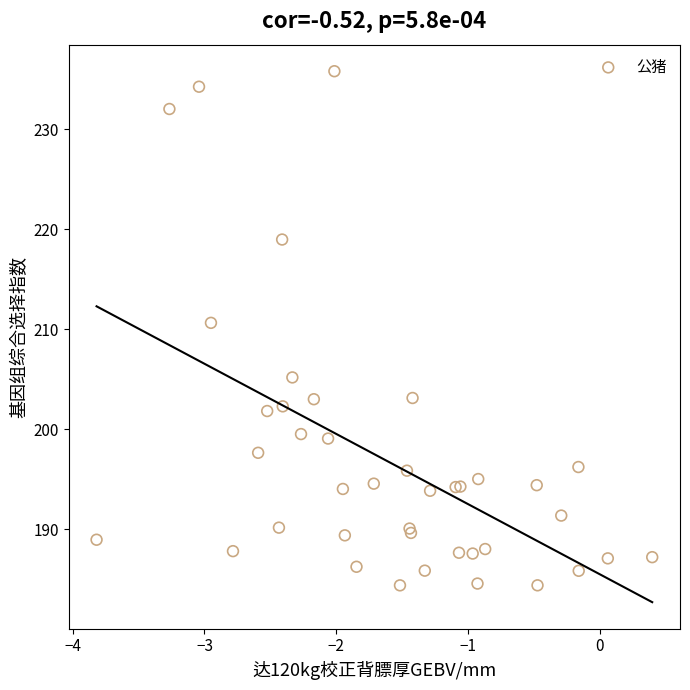

What Y value in the scatter plot is closest to 210?

210.6